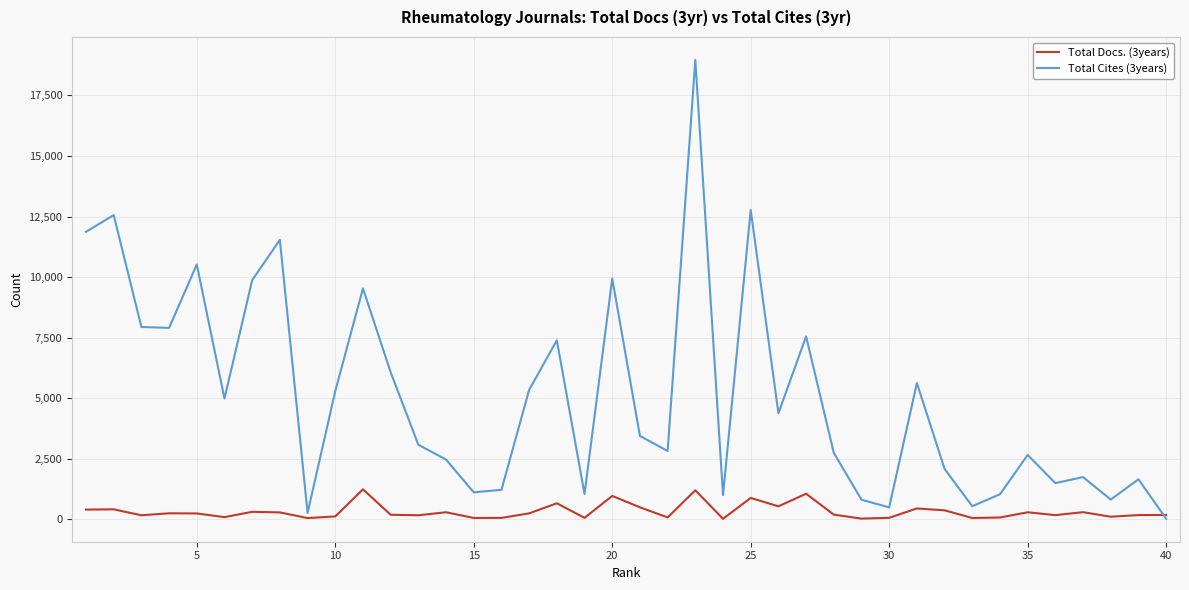

What is the maximum value shown in the chart?

18966